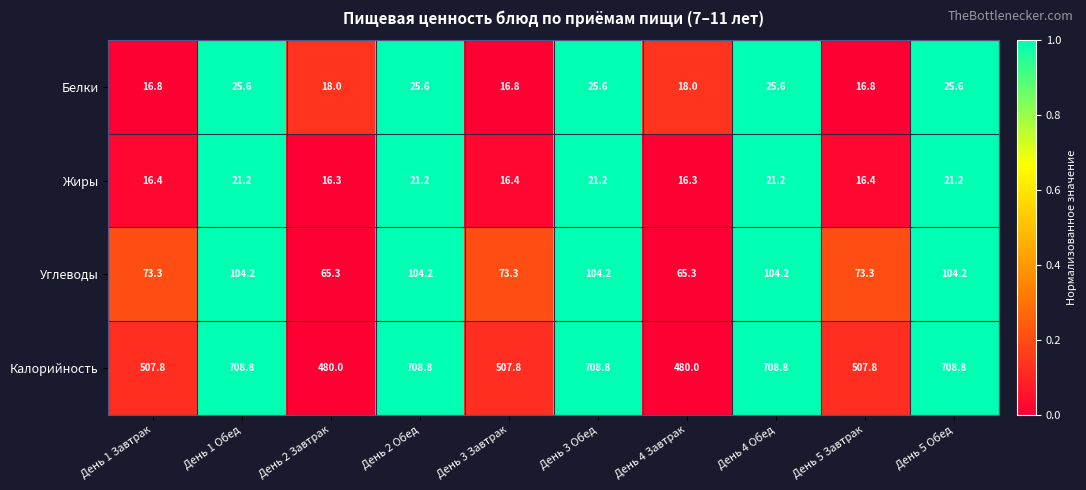

List the series in order of their peak value, highest first.

Калорийность, Углеводы, Белки, Жиры